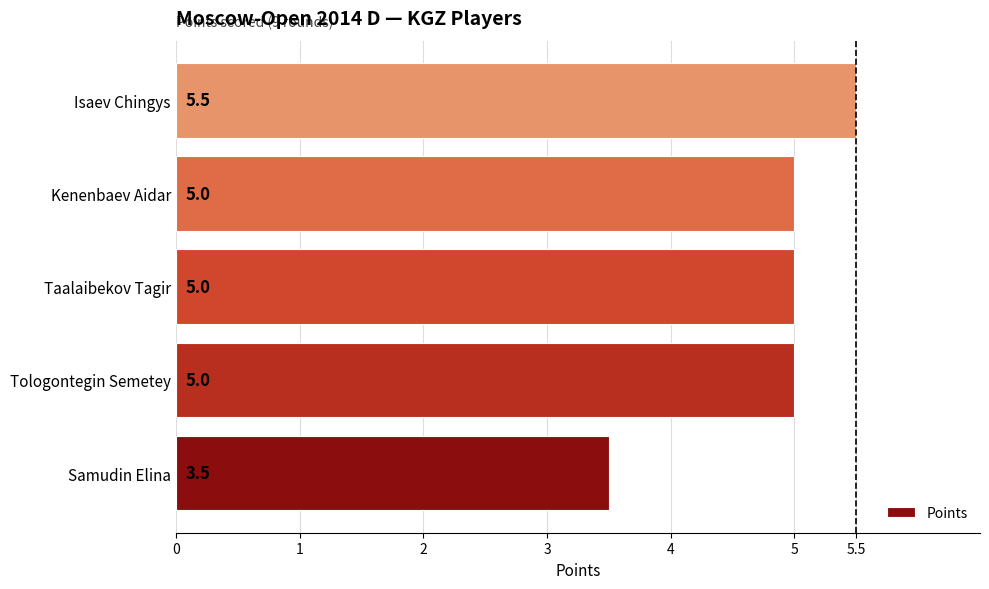

Is it true that the value at Samudin Elina is 5.8?

False